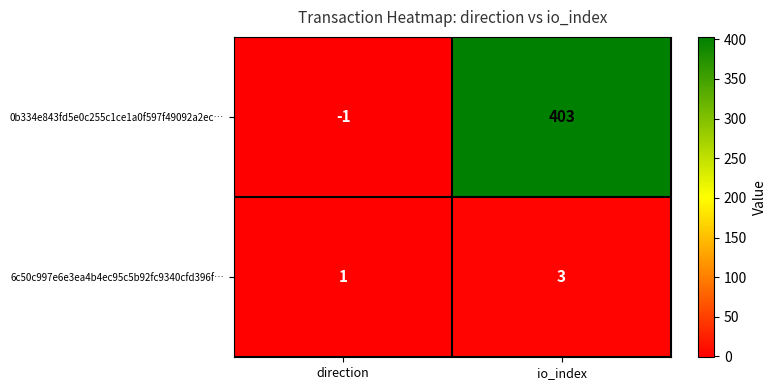

The value of 6c50c997e6e3ea4b4ec95c5b92fc9340cfd396f… at io_index is 2. True or false?

False